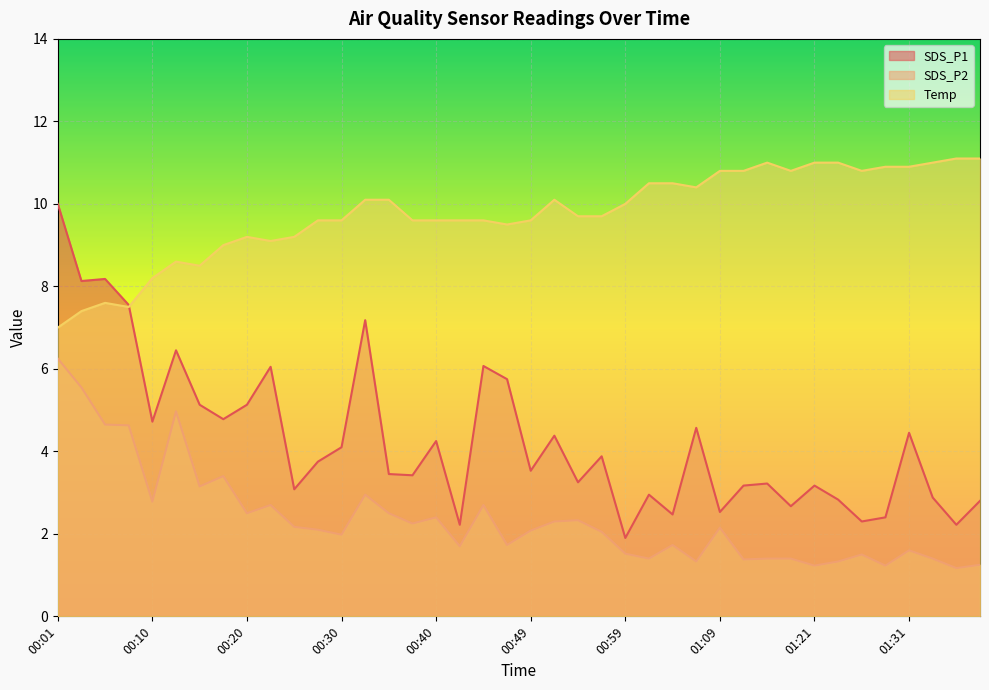

What is the sum of the Temp values at 00:20 and 00:25?

18.4